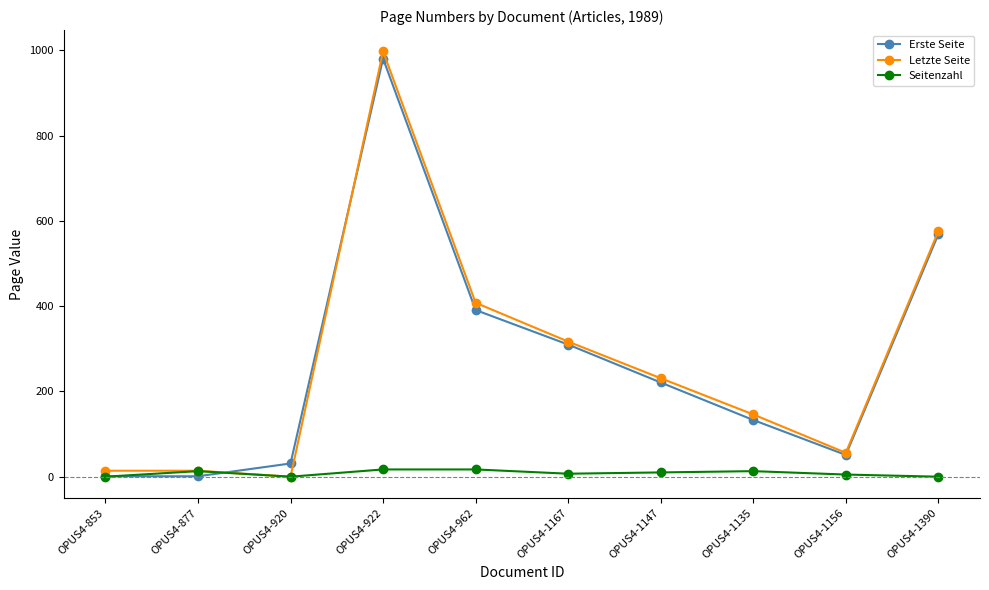

True or false: Letzte Seite has a value of -536 at OPUS4-920.

False